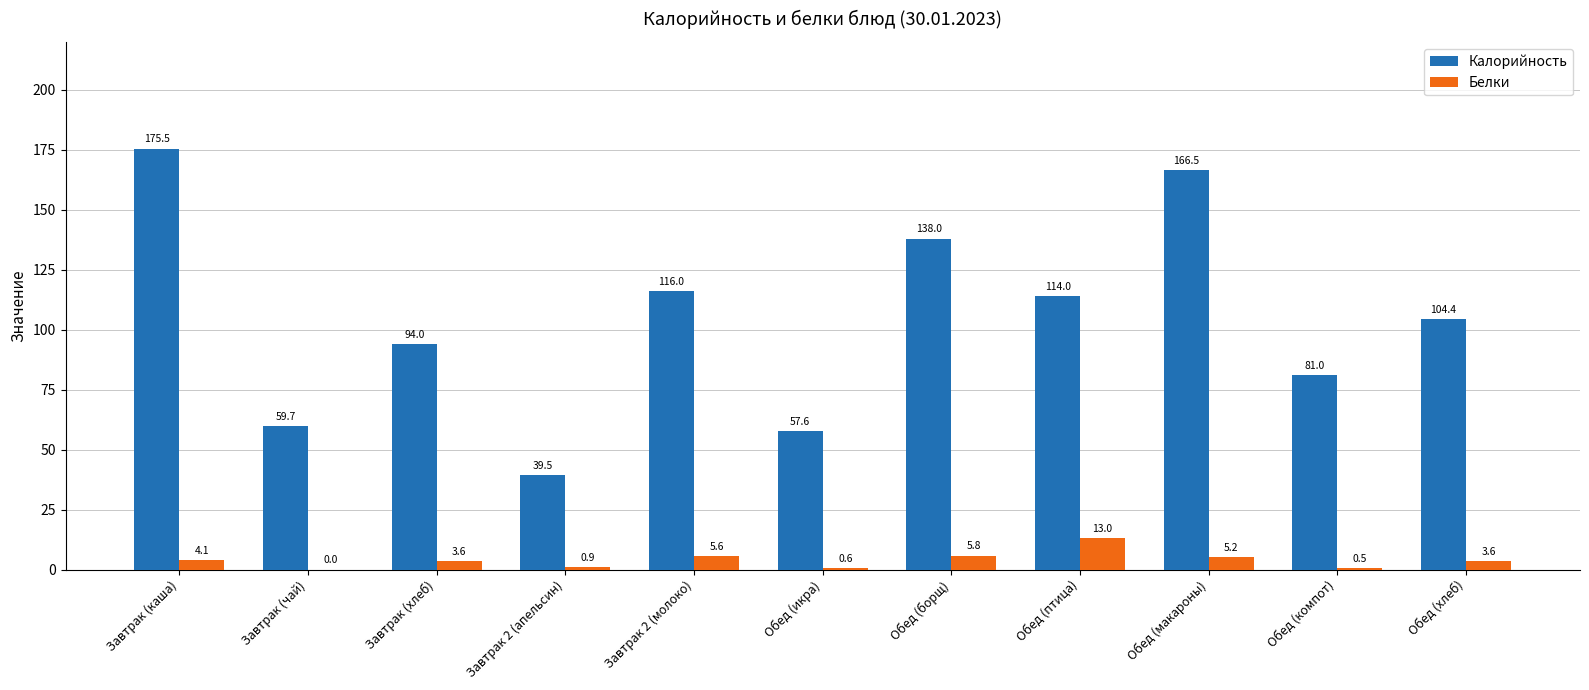

How many data points in Белки are above 3?

7